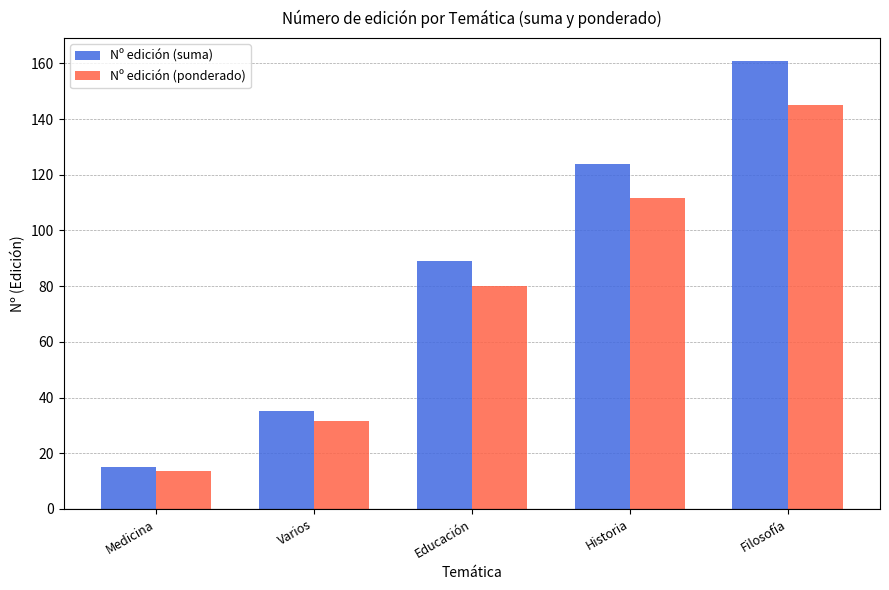

What are all the series names shown in the legend?

Nº edición (suma), Nº edición (ponderado)